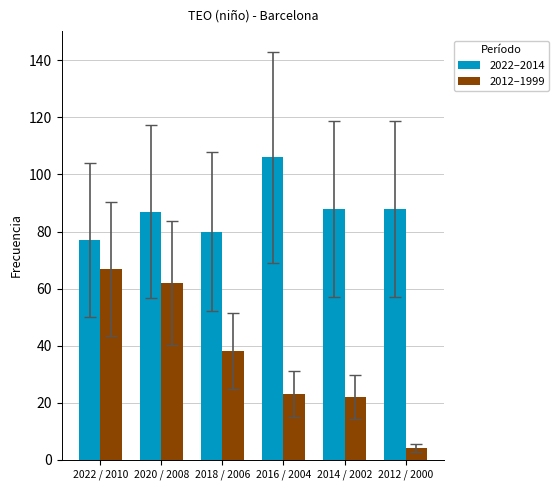

Are the bars grouped side by side (vs. stacked)?

Yes